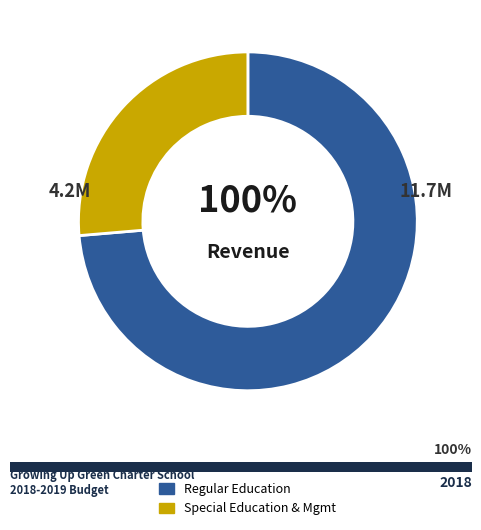

The Management & General slice represents 23% of the pie. True or false?

False